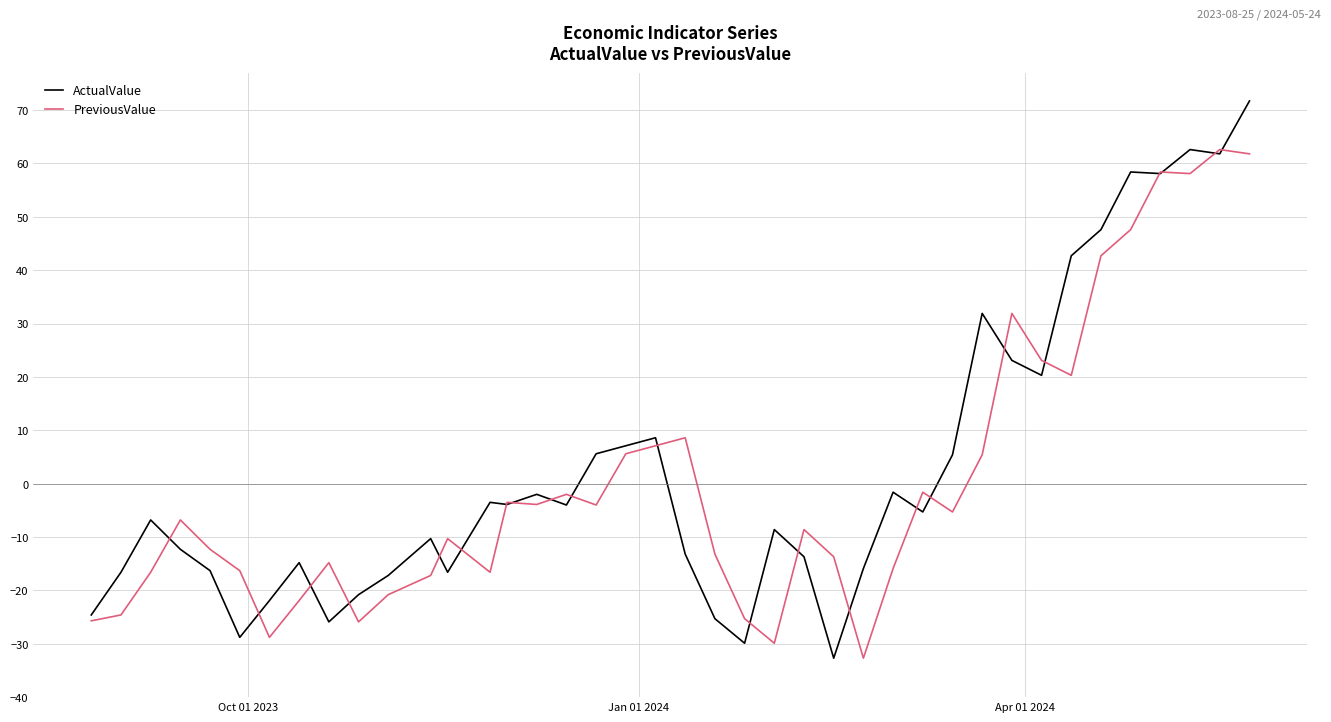

Is this an area chart (filled region under the line)?

No